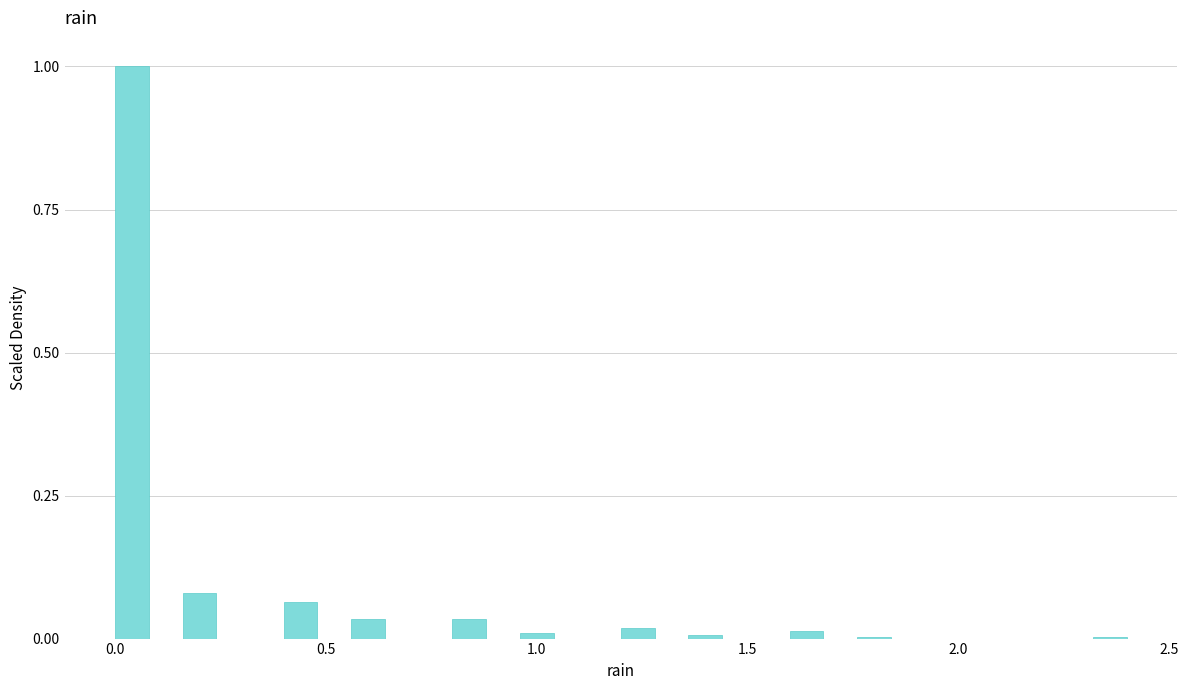

Around what value on the x-axis is the tallest bar? Give the approximate position of its centre, as read against the axis.

0.05